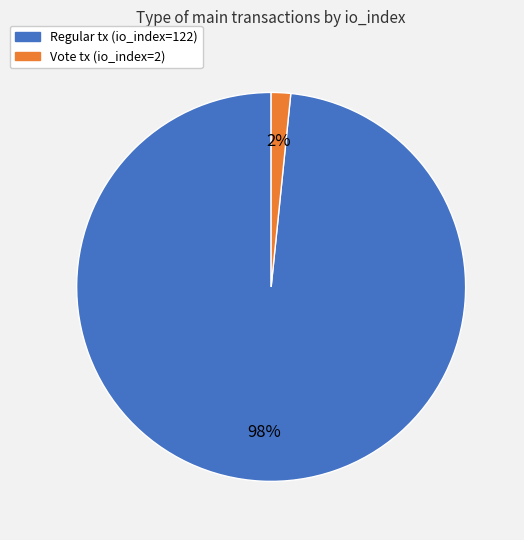

Is there any slice that represents more than half of the pie?

Yes